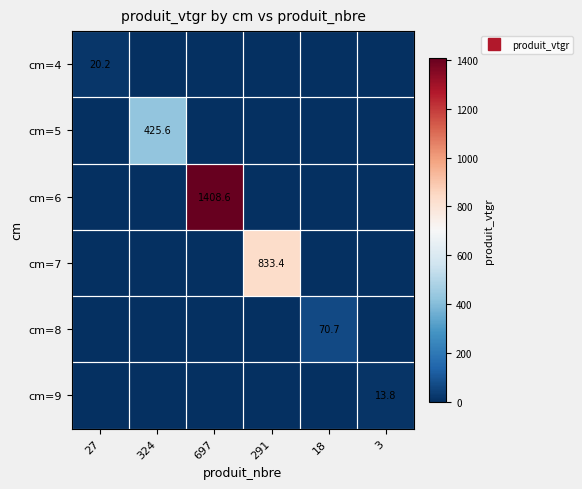

Which category has the highest value in the cm=7 series?

291